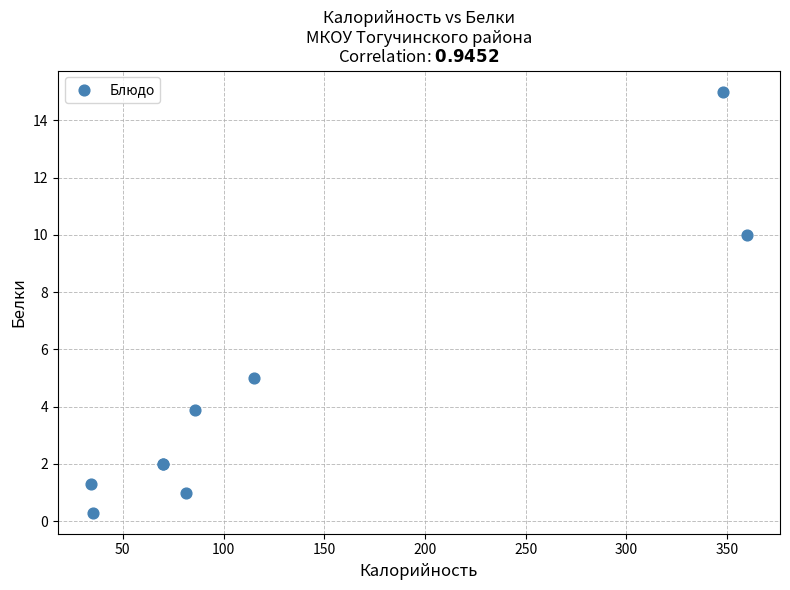

What Y value in the scatter plot is closest to 7?

5.0